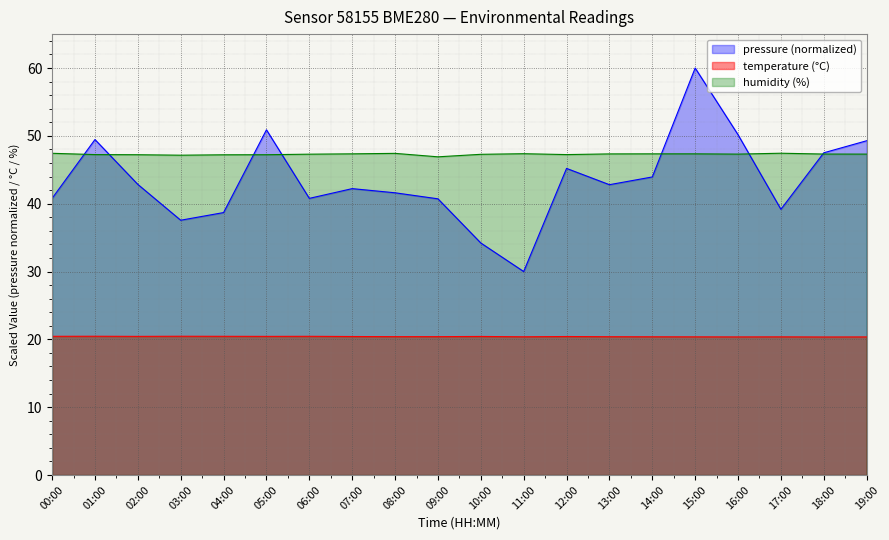

What is the minimum value shown in the chart?

20.4